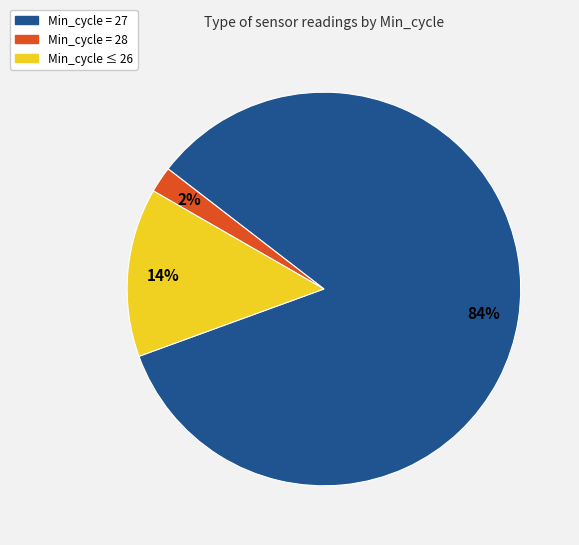

Between Min_cycle = 28 and Min_cycle ≤ 26, which is larger?

Min_cycle ≤ 26